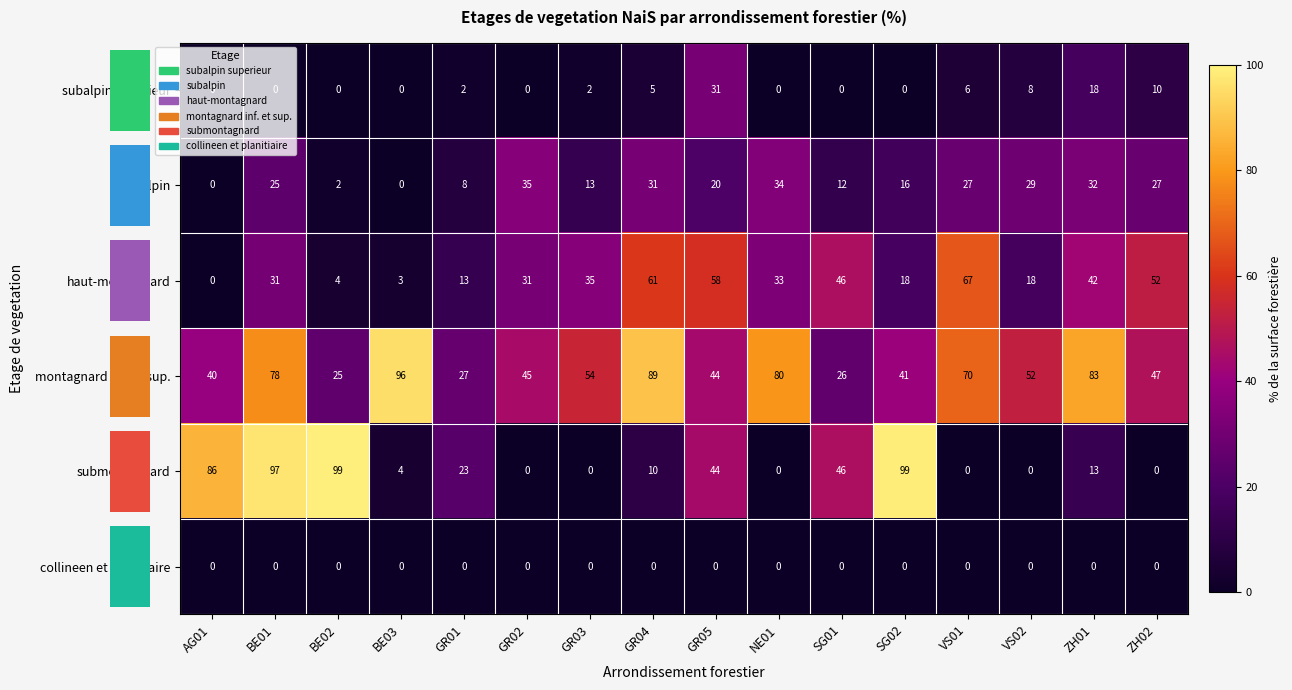

Which series has the largest range (max minus min)?

submontagnard